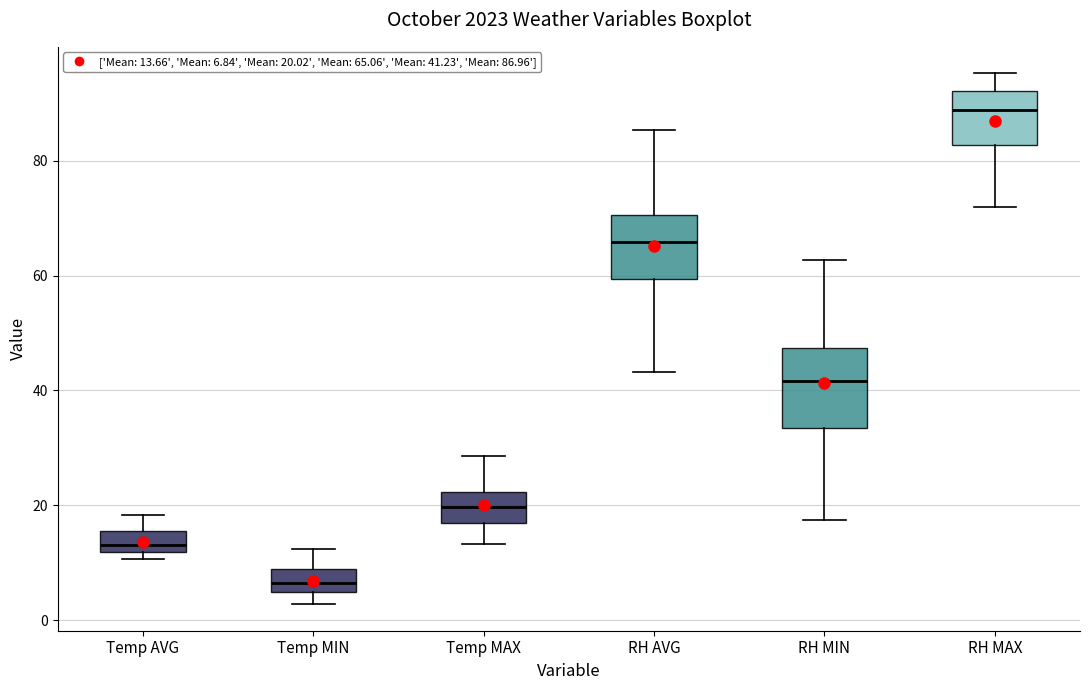

Reading left to right, transcribe this box plot: for each box, give where its median line is, the range the box spans, and where its two whiskers end, as read against the y-axis. The values are not printed on the chart, so give them approximately, as read against the axis.

Temp AVG: median 14, box 12 to 16, whiskers 10 to 18
Temp MIN: median 6, box 4 to 10, whiskers 2 to 12
Temp MAX: median 20, box 18 to 22, whiskers 14 to 28
RH AVG: median 66, box 60 to 70, whiskers 44 to 86
RH MIN: median 42, box 34 to 48, whiskers 18 to 62
RH MAX: median 88, box 82 to 92, whiskers 72 to 96